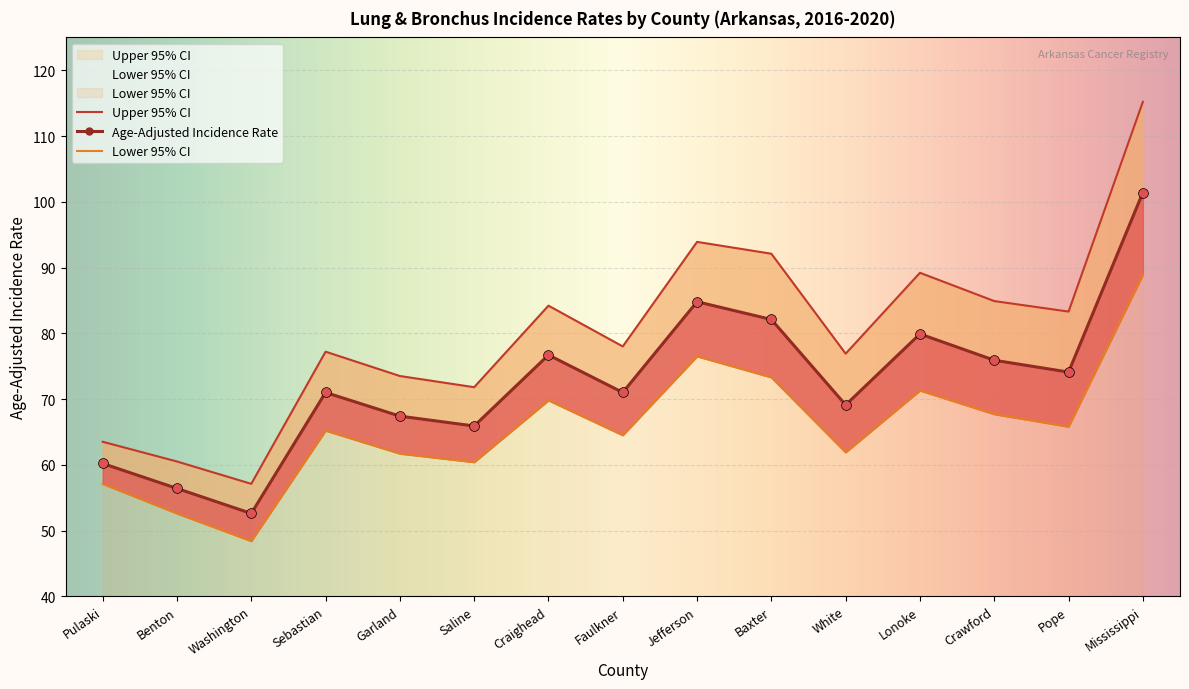

Which series has the largest Y range (max minus min)?

Upper 95% CI